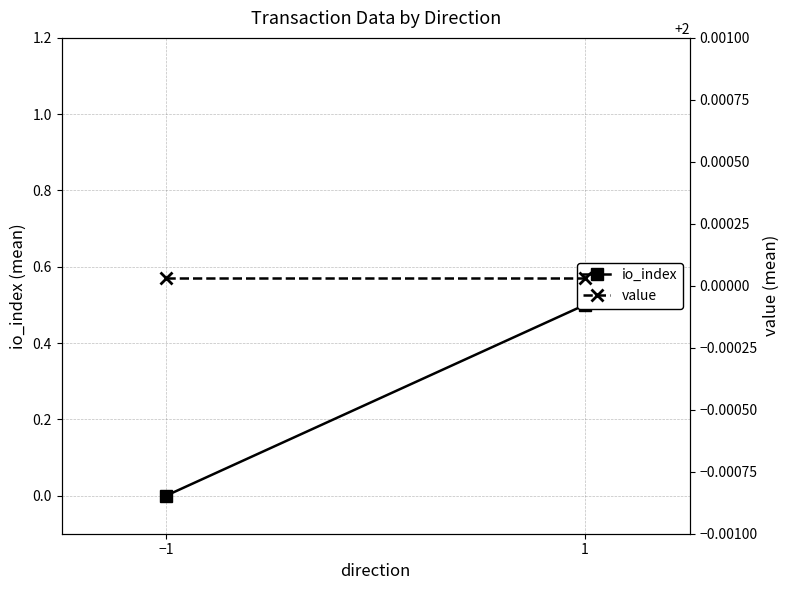

List the series in order of their overall mean, highest first.

value, io_index